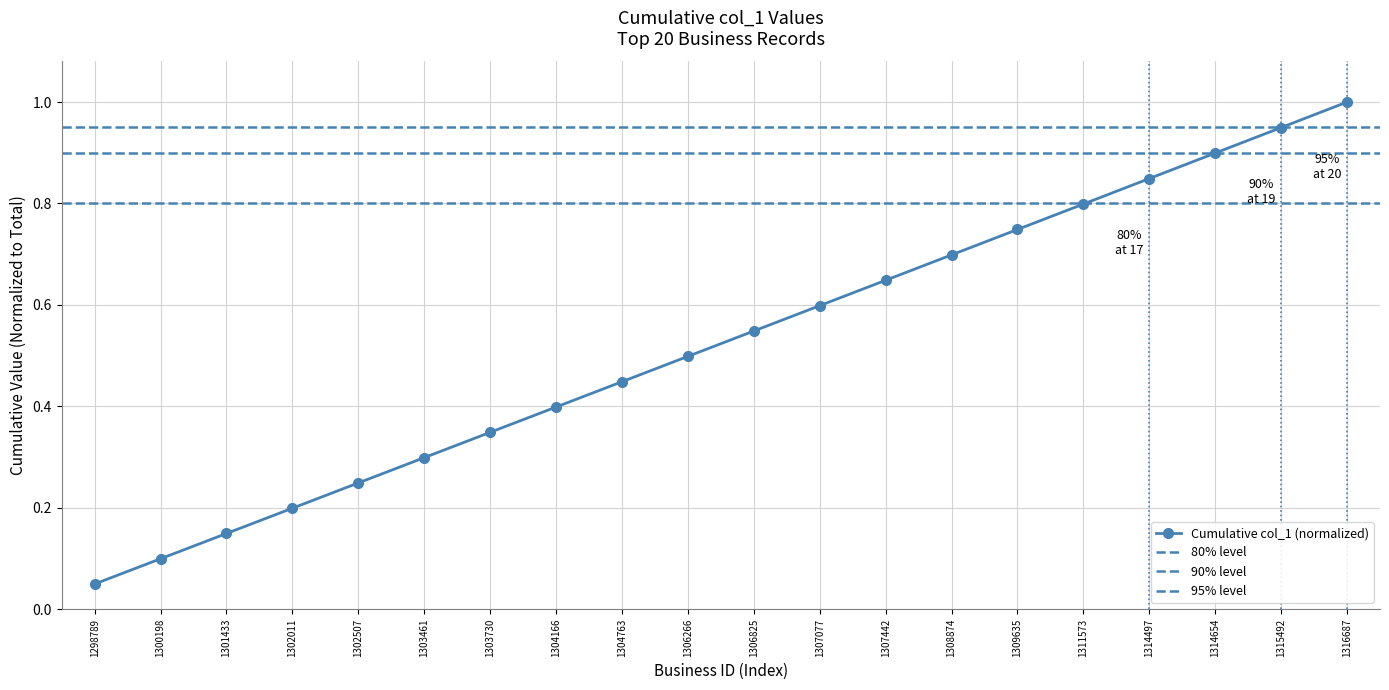

Where is the data nearest to the value 0?

1298789